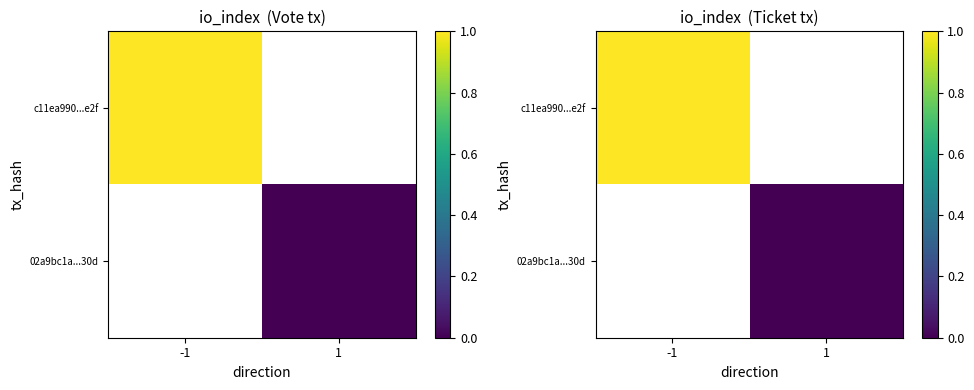

At how many categories does at least one series exceed 0?

1